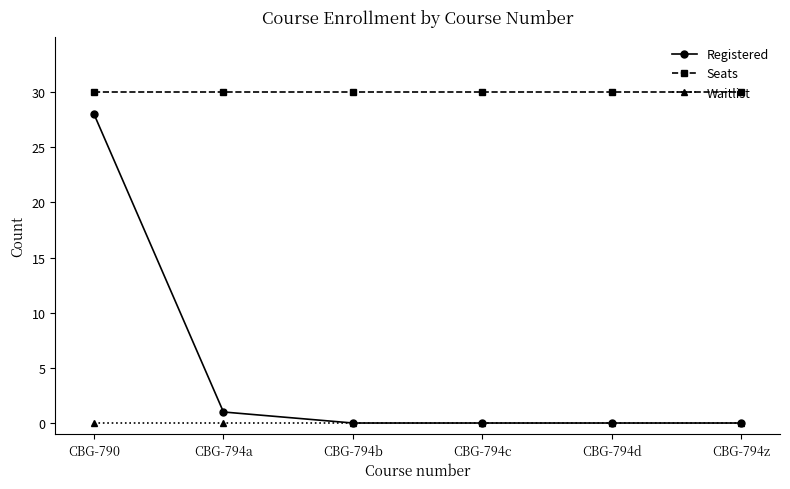

At how many categories does at least one series exceed 22?

6